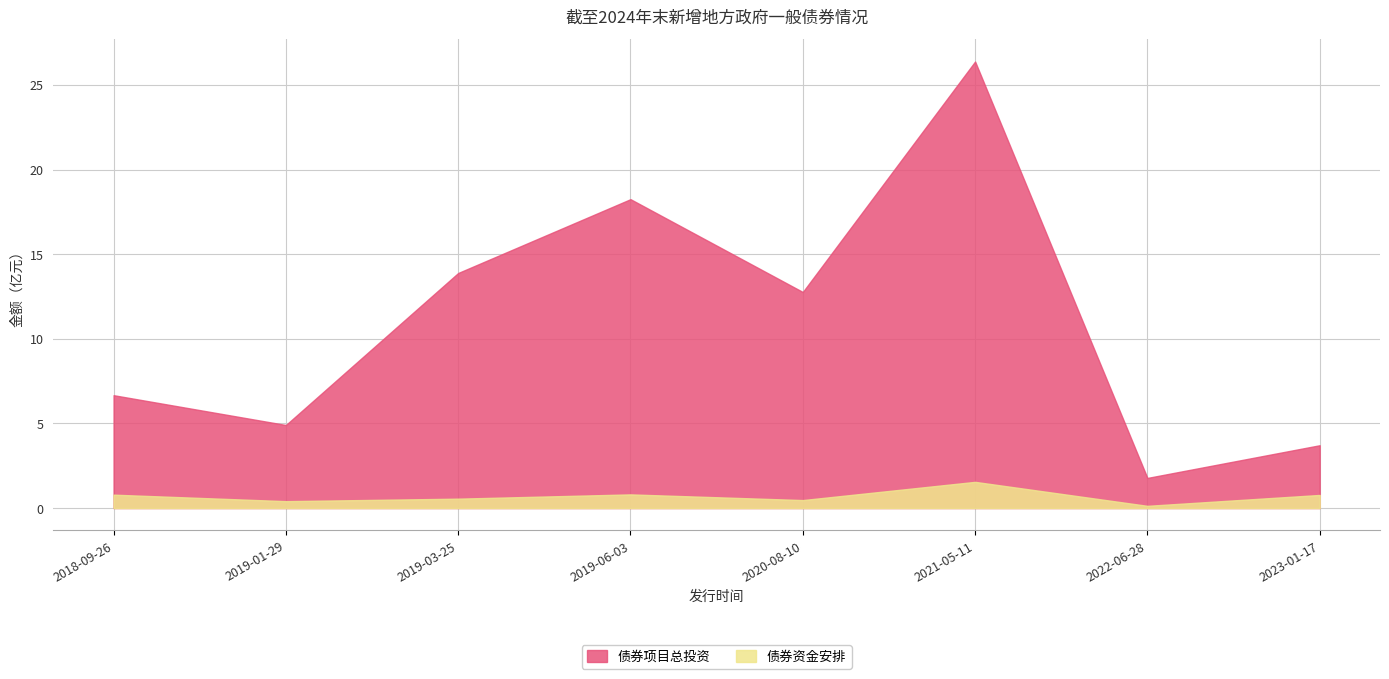

What is the spread (max minus min) of values at 2019-06-03?

17.4